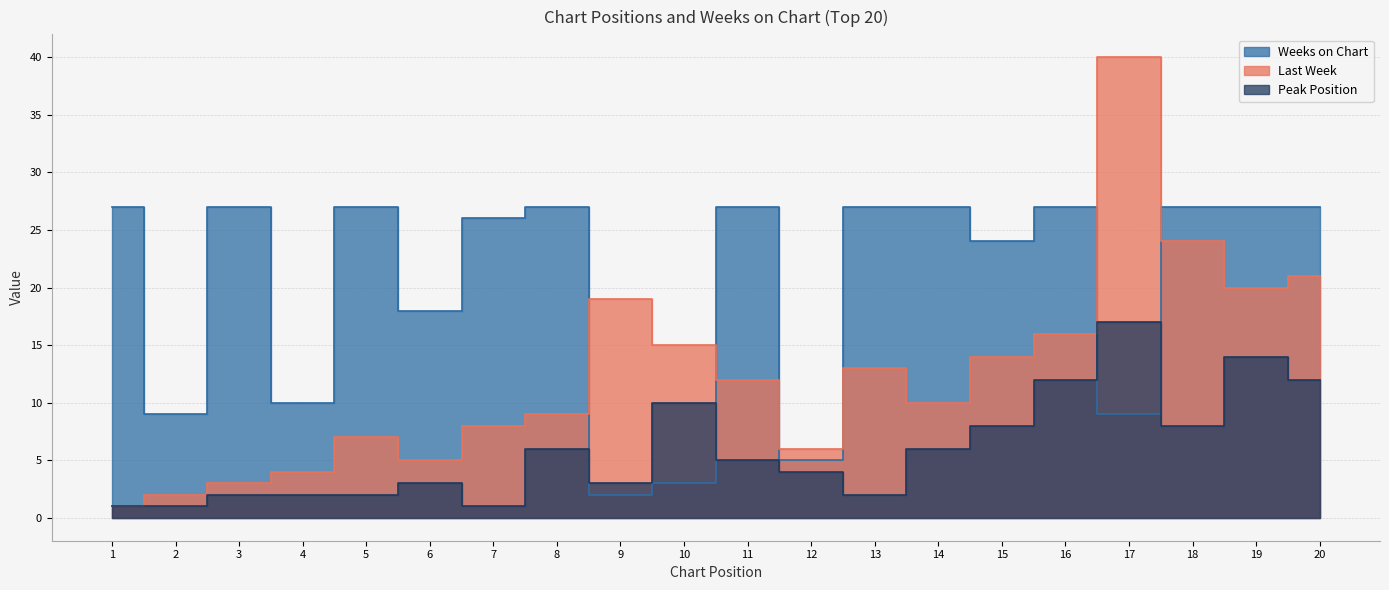

Reading left to right, what are all the values shown in this chart?

Last Week: 1	2	3	4	7	5	8	9	19	15	12	6	13	10	14	16	40	24	20	21
Peak Position: 1	1	2	2	2	3	1	6	3	10	5	4	2	6	8	12	17	8	14	12
Weeks on Chart: 27	9	27	10	27	18	26	27	2	3	27	5	27	27	24	27	9	27	27	27